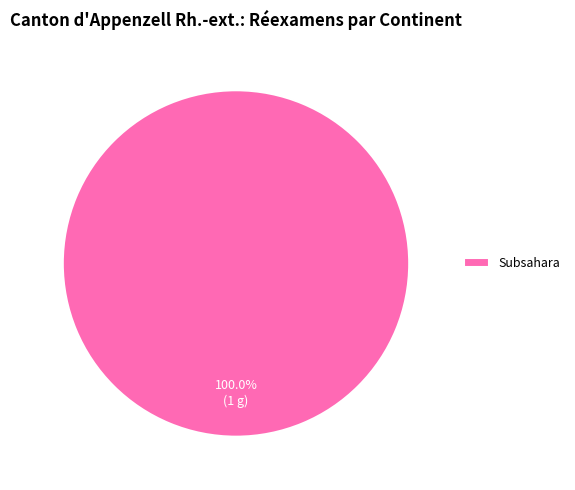

What is the majority slice?

Subsahara